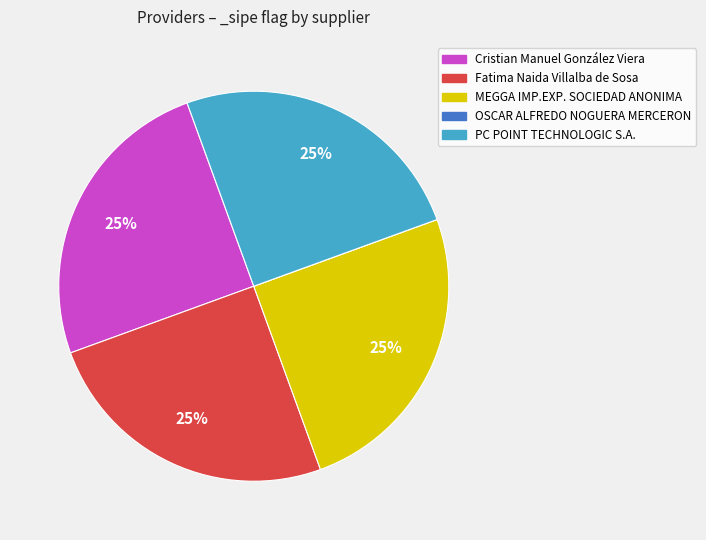

Does Cristian Manuel González Viera account for over 50% of the chart?

No